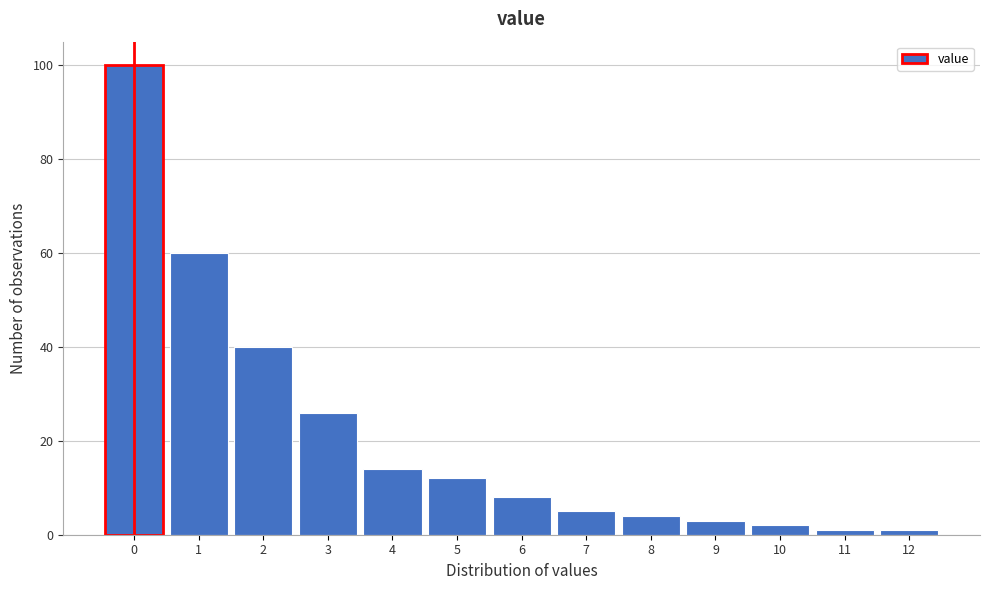

Reading right to left, what are all the values shown in this chart?

1	1	2	3	4	5	8	12	14	26	40	60	100